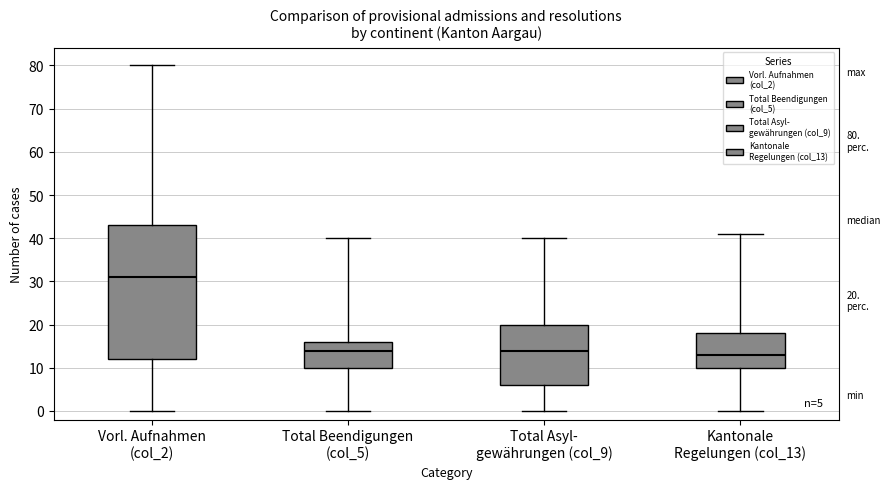

Which box has the lowest median line?

Kantonale Regelungen (col_13)